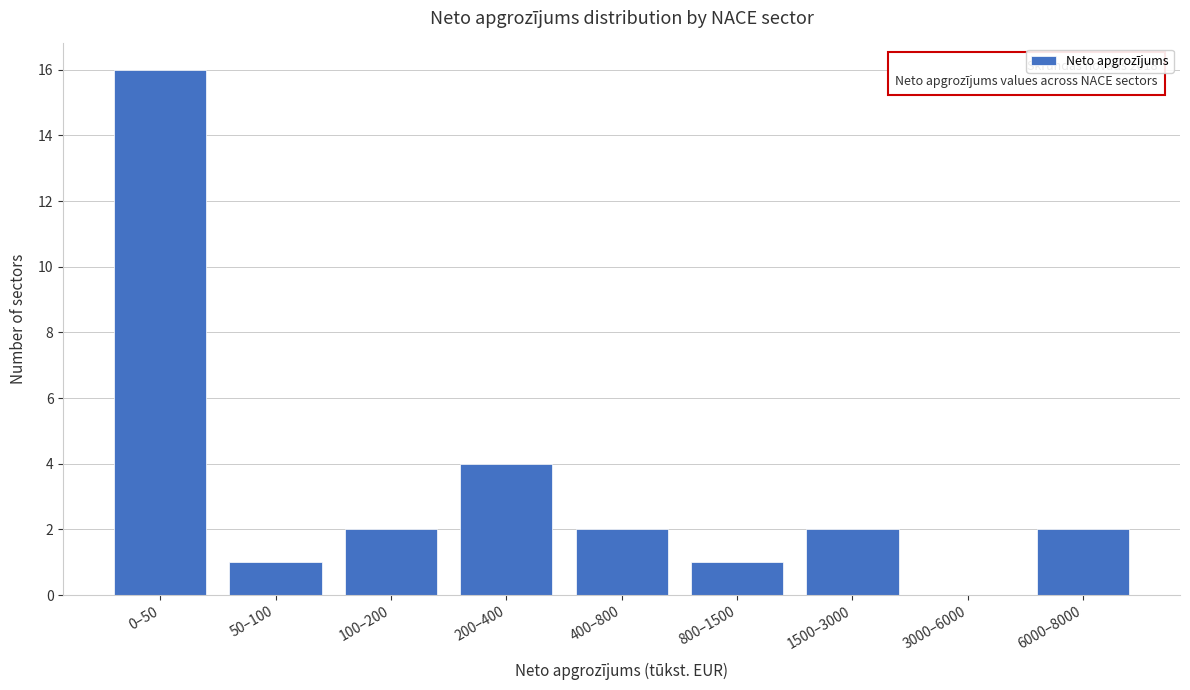

Reading left to right, extract all data points from this chart.

0–50=16	50–100=1	100–200=2	200–400=4	400–800=2	800–1500=1	1500–3000=2	3000–6000=0	6000–8000=2